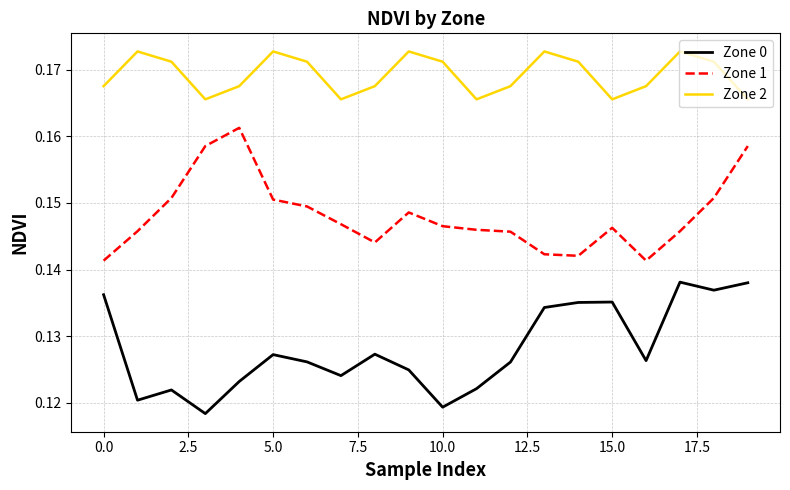

List the series in order of their peak value, highest first.

Zone 2, Zone 1, Zone 0